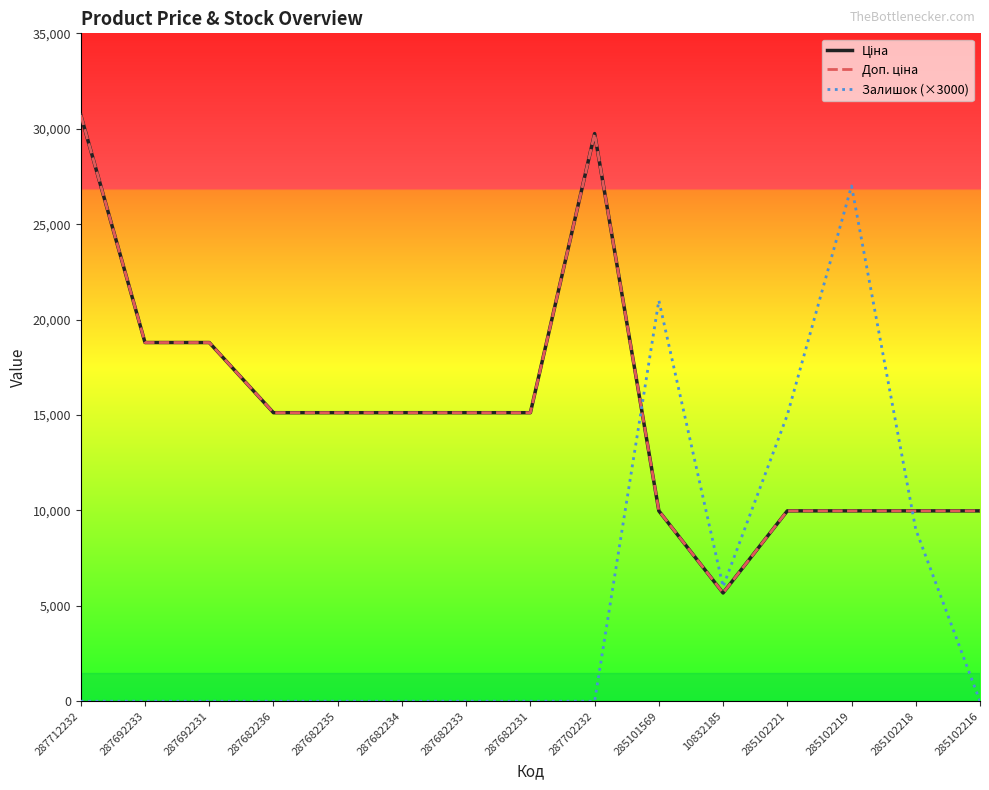

Does the chart display data point markers on the line(s)?

No